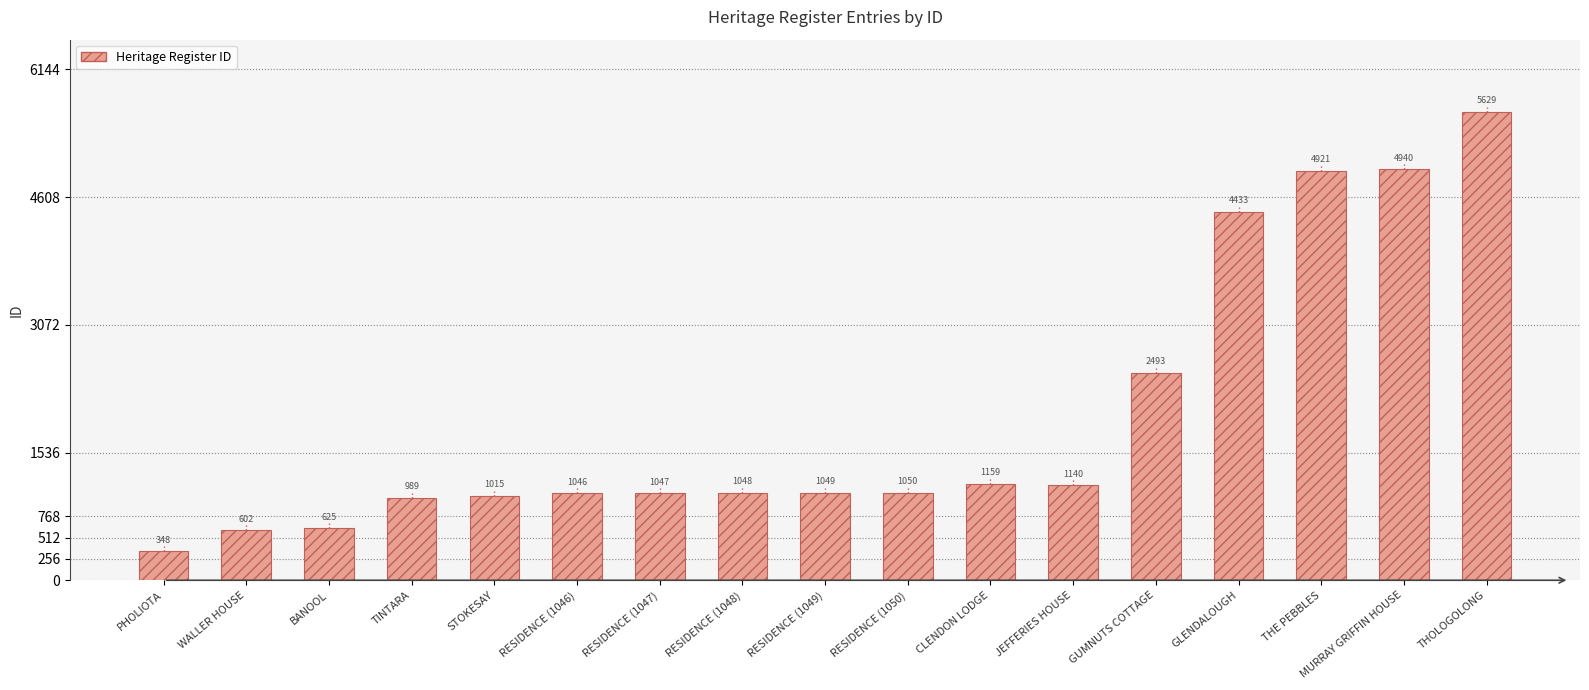

What is the label of the 14th bar from the left?

GLENDALOUGH